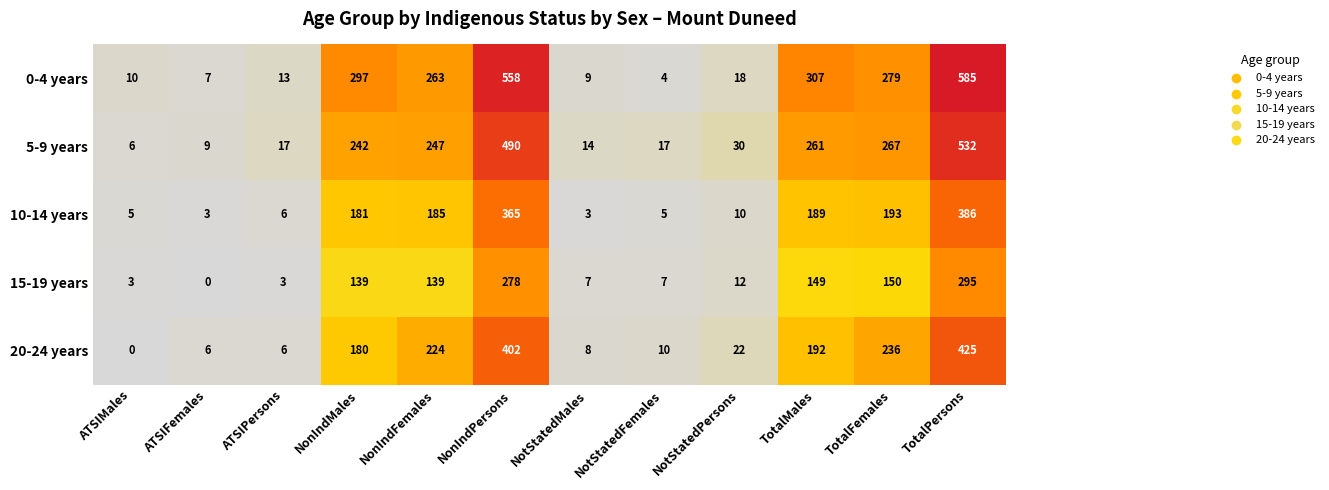

How many data points in 20-24 years are less than 180?

6